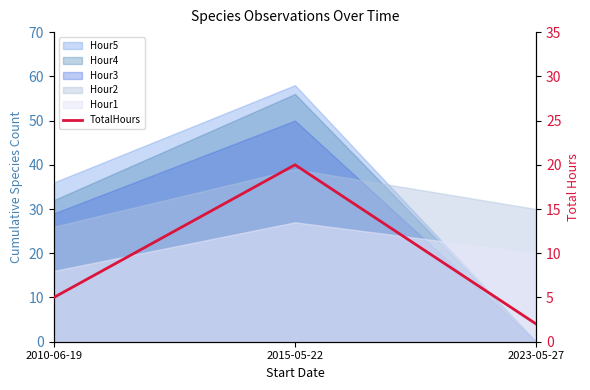

Reading left to right, what are all the values shown in this chart?

2010-06-19=5	2015-05-22=20	2023-05-27=2